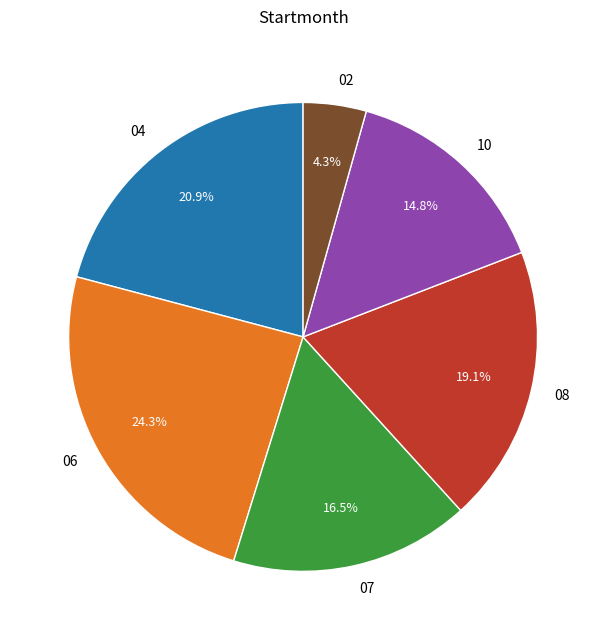

Rank the categories by value from highest to lowest.

06, 04, 08, 07, 10, 02